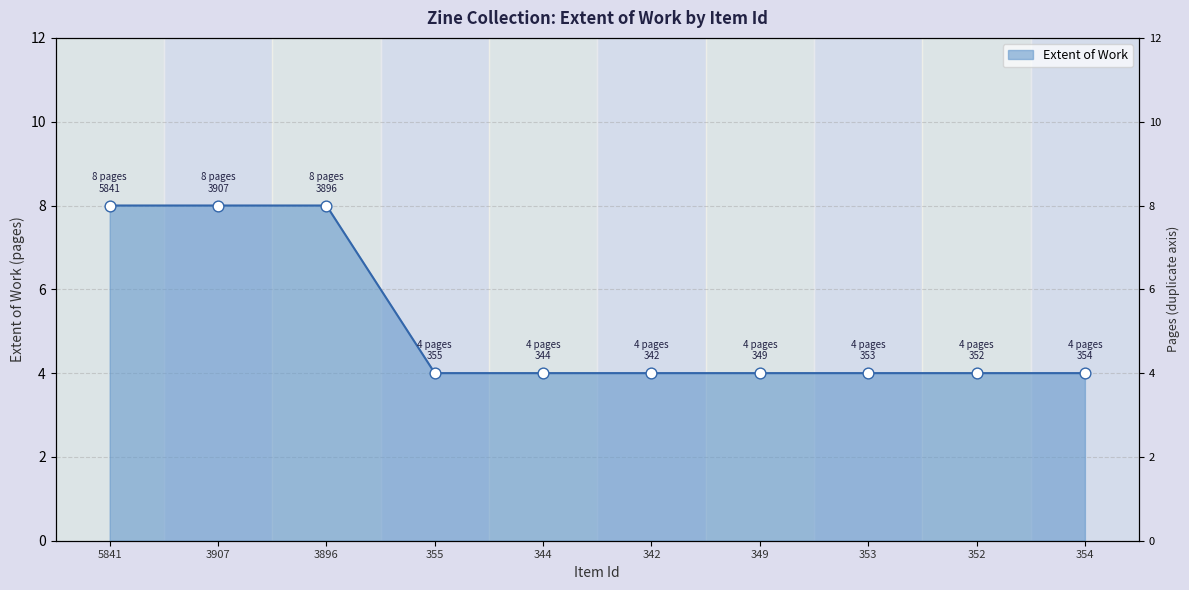

What is the ratio of the value at 5841 to the value at 344?

2.0